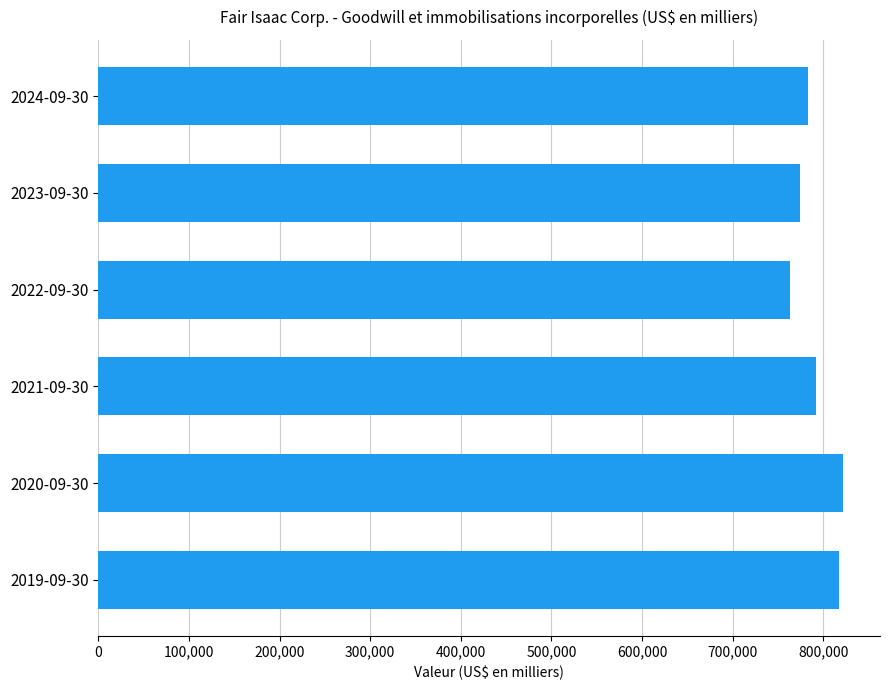

Reading top to bottom, transcribe all the data shown in this chart.

782752	774244	763084	792284	821600	817681